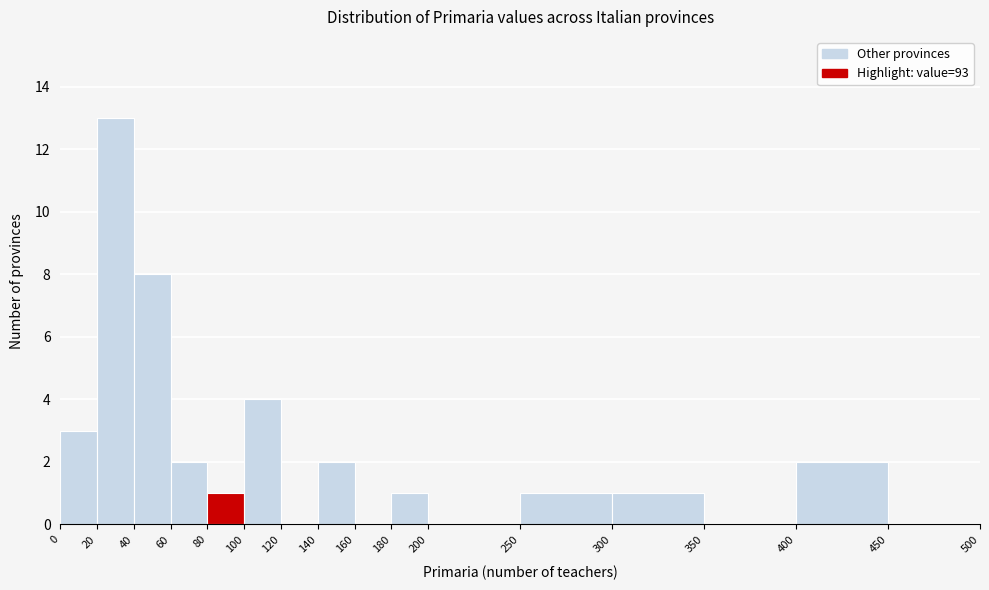

Which range on the x-axis has the tallest bar?

20 to 40